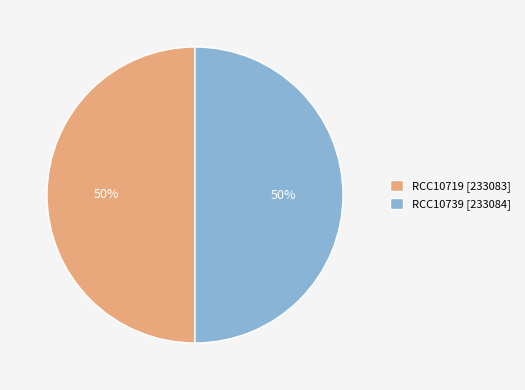

True or false: RCC10719 accounts for 61% of the total.

False